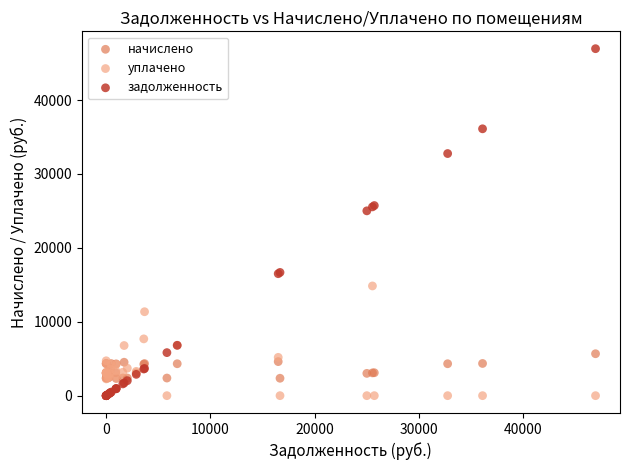

In the задолженность series, what Y value is closest to 23476?

25009.2